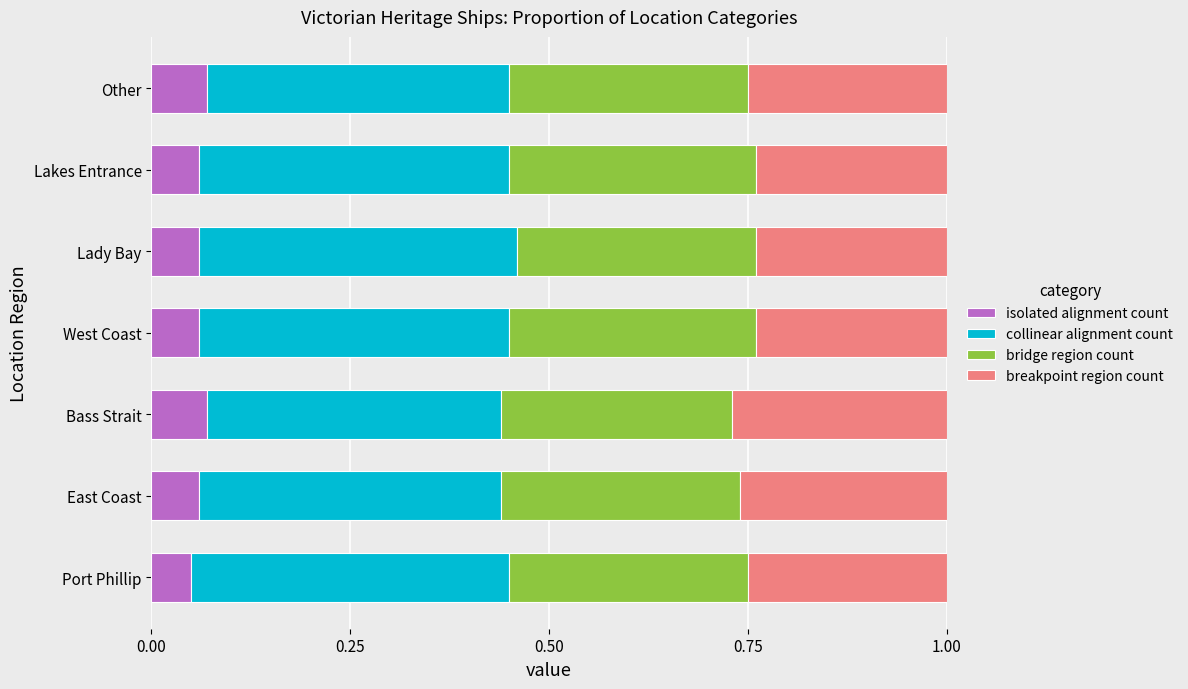

How many categories are shown in the chart?

7